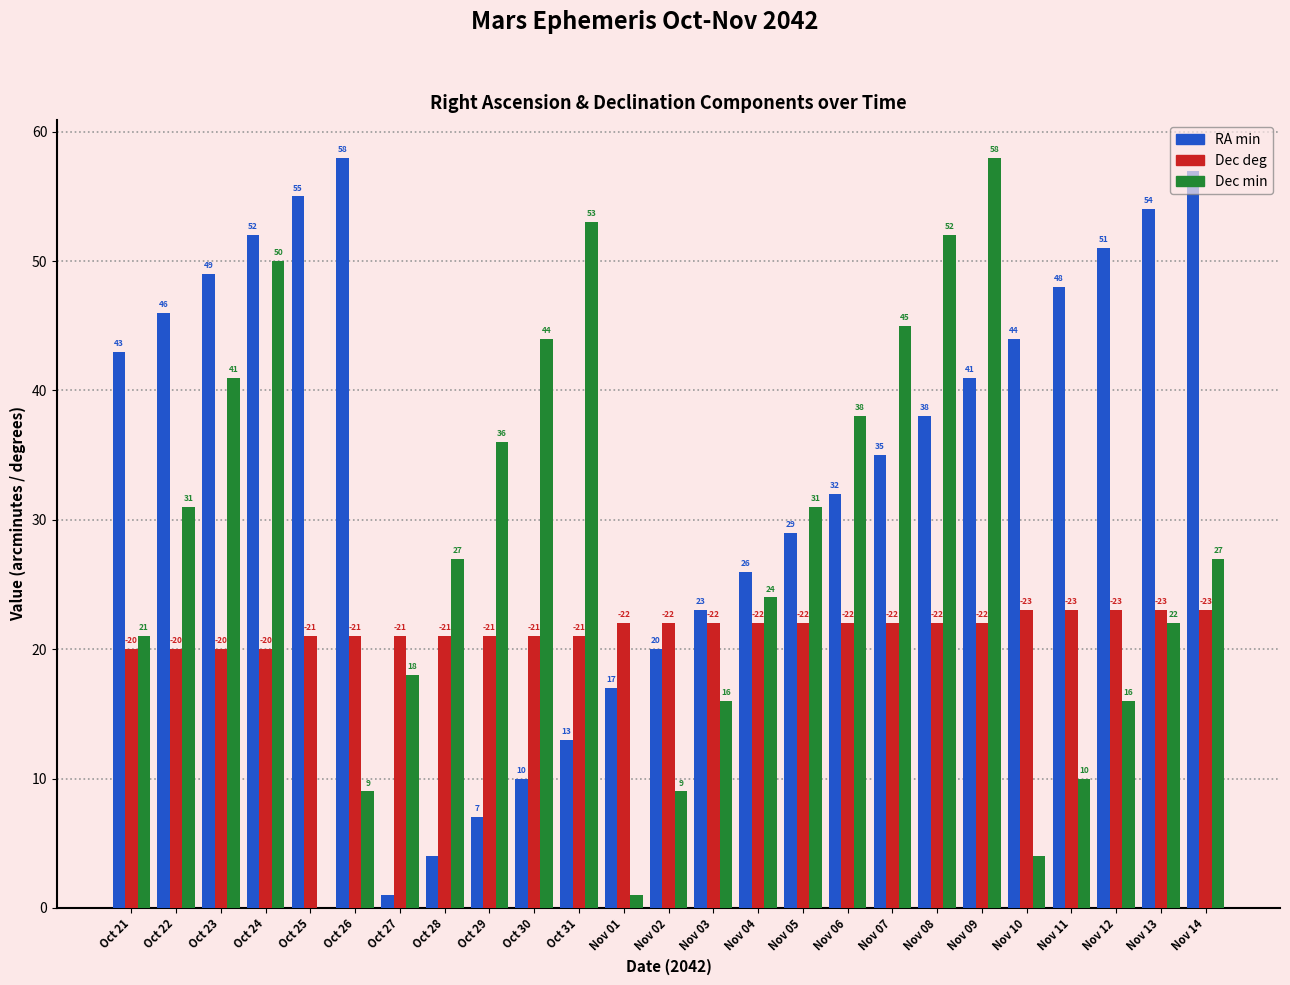

At which label does RA min first exceed 38?

Oct 21